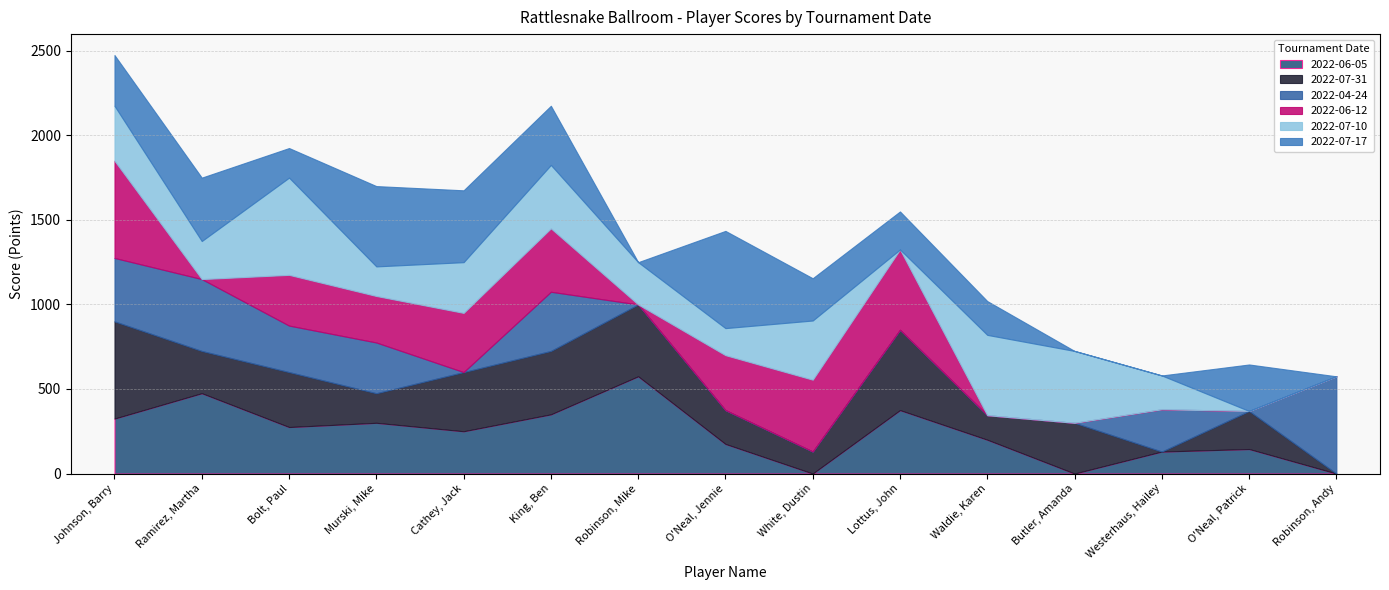

What is the spread (max minus min) of values at Lottus, John?

475